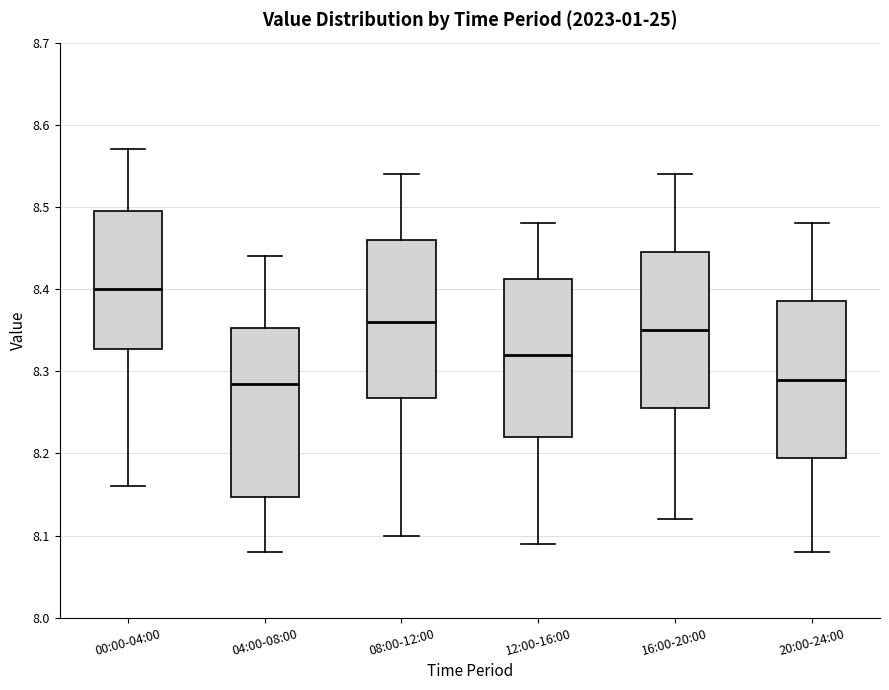

Where does the lower whisker of the box for 08:00-12:00 end on the y-axis? The values are not printed on the chart, so give them approximately, as read against the axis.

8.10